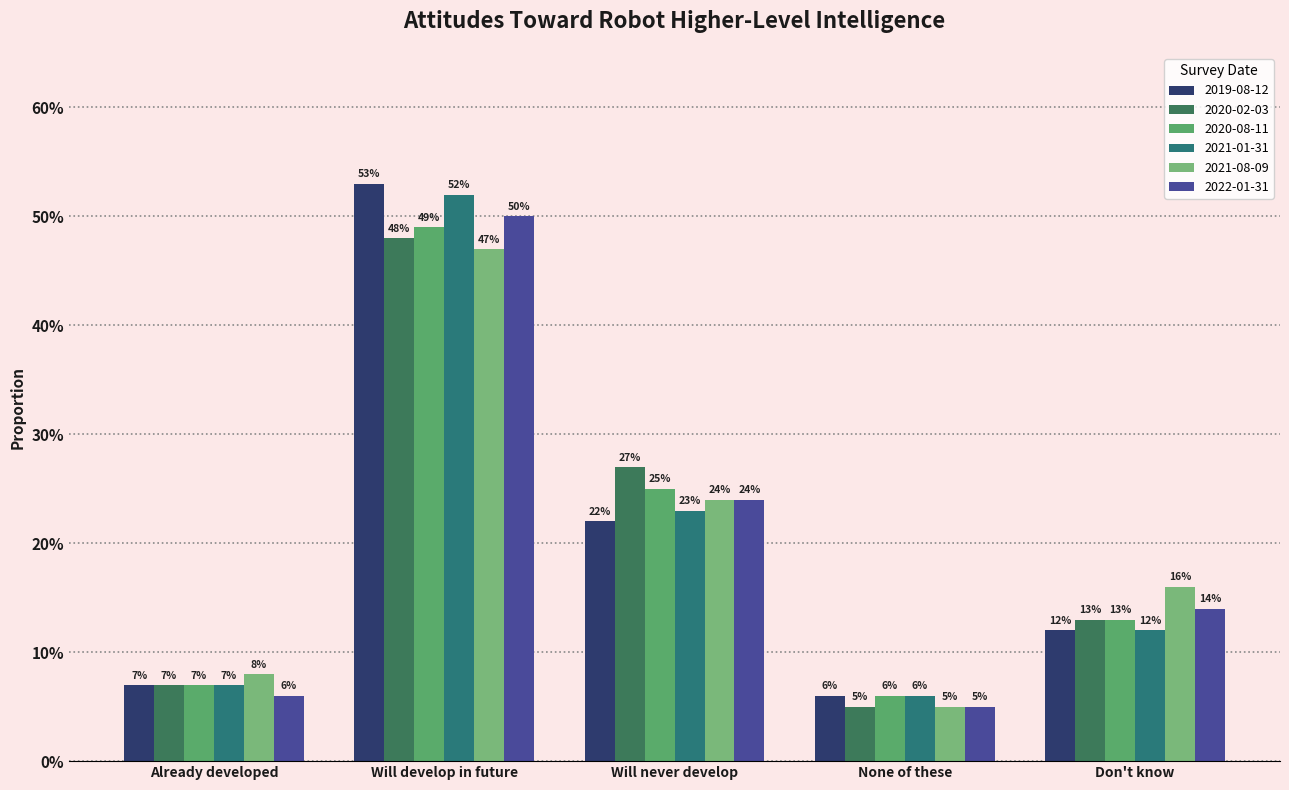

What is the sum of all 2021-01-31 values?

1.0